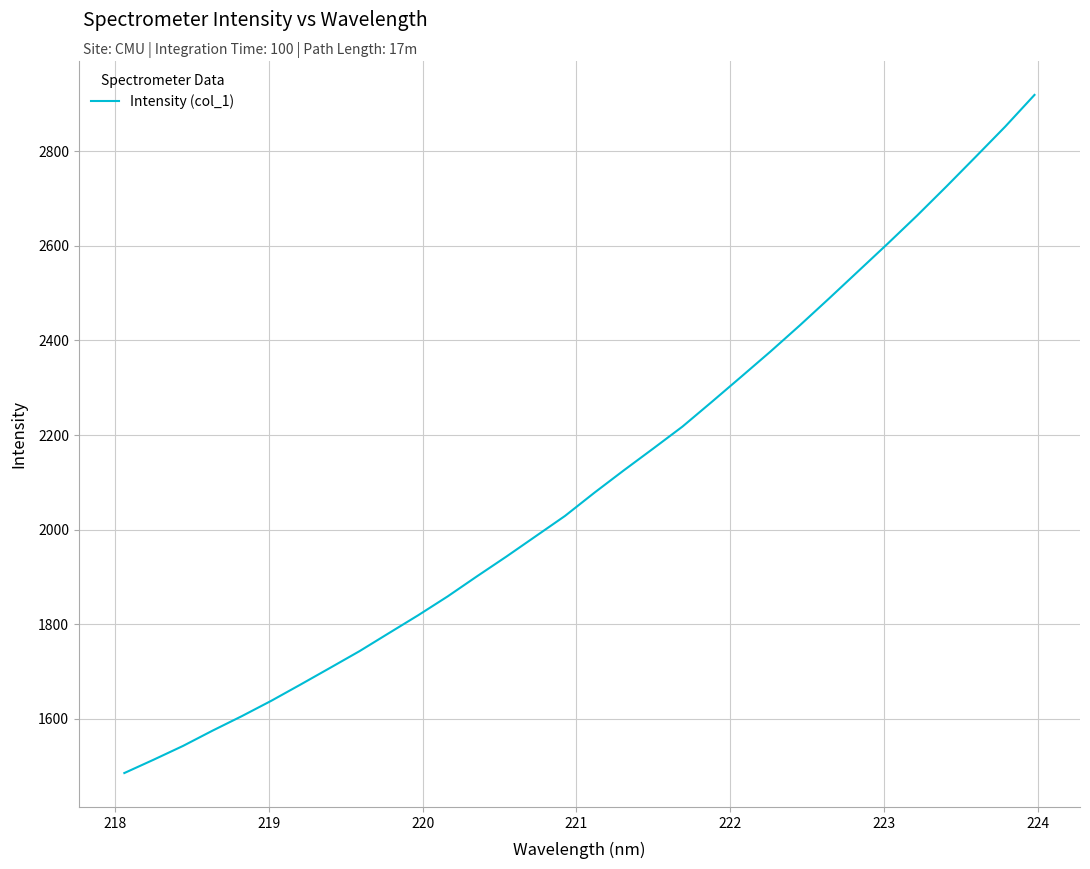

What is the difference between the maximum and minimum values?

1434.2